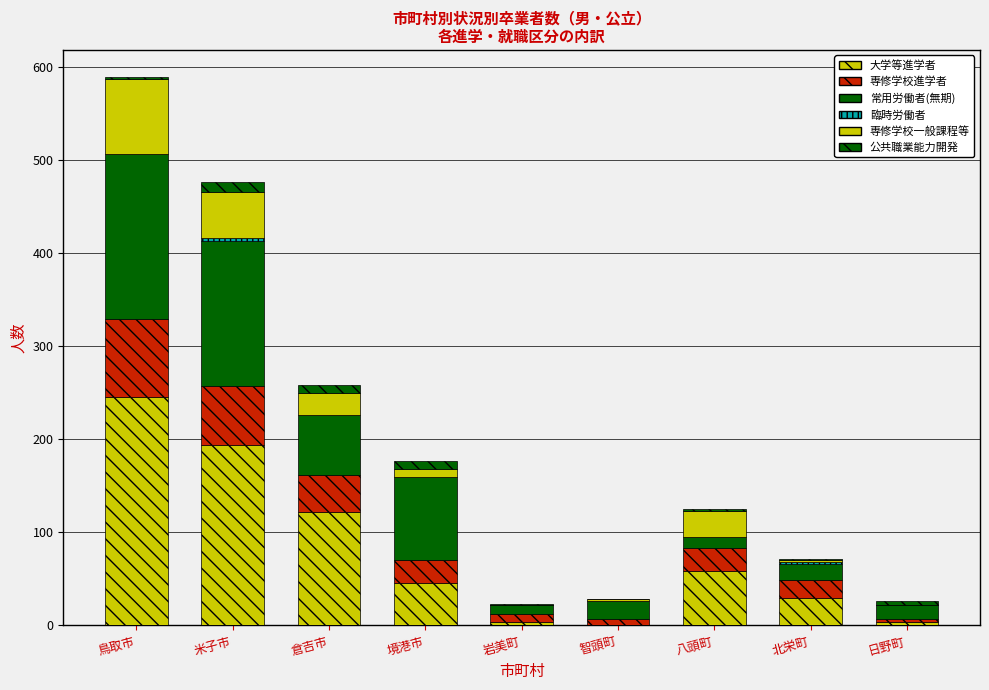

Count the number of data series in this chart.

6